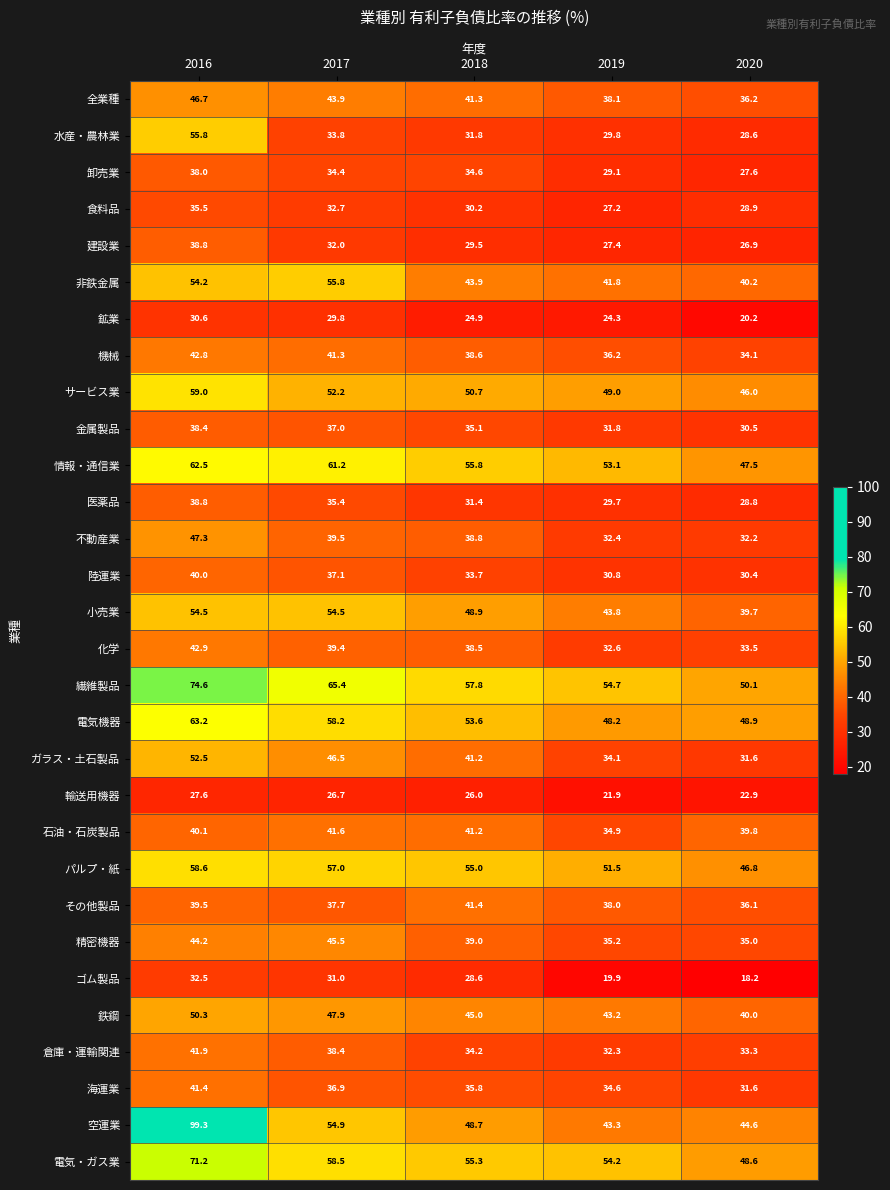

How many series are shown in this chart?

30